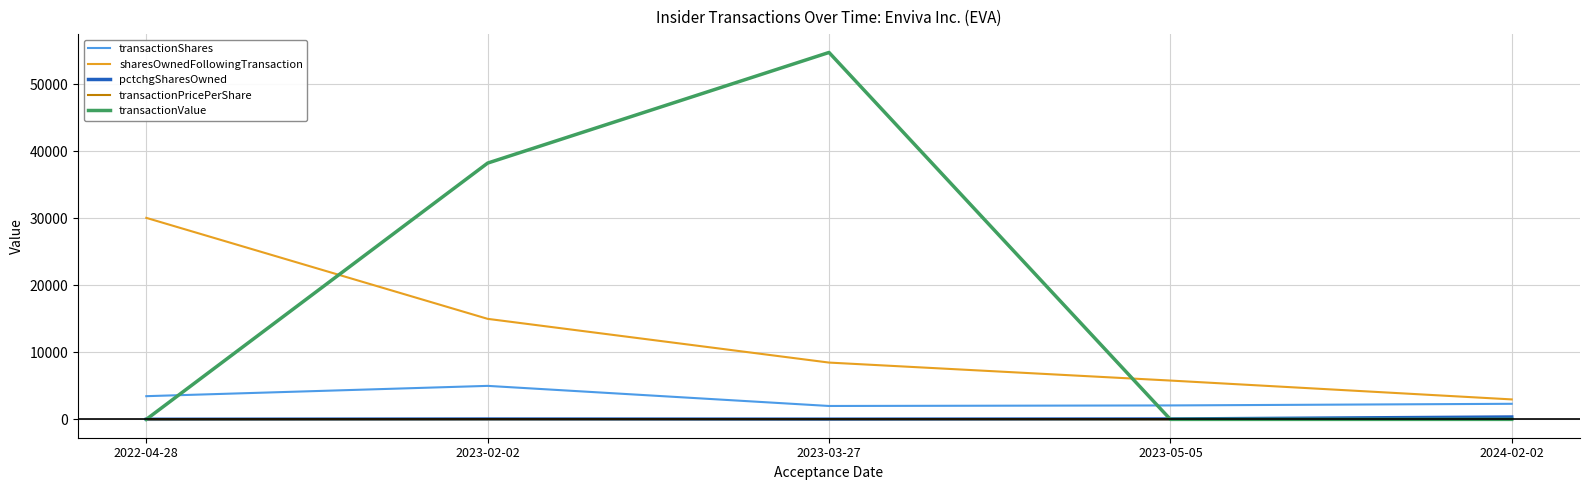

True or false: pctchgSharesOwned and transactionShares cross at least once.

False